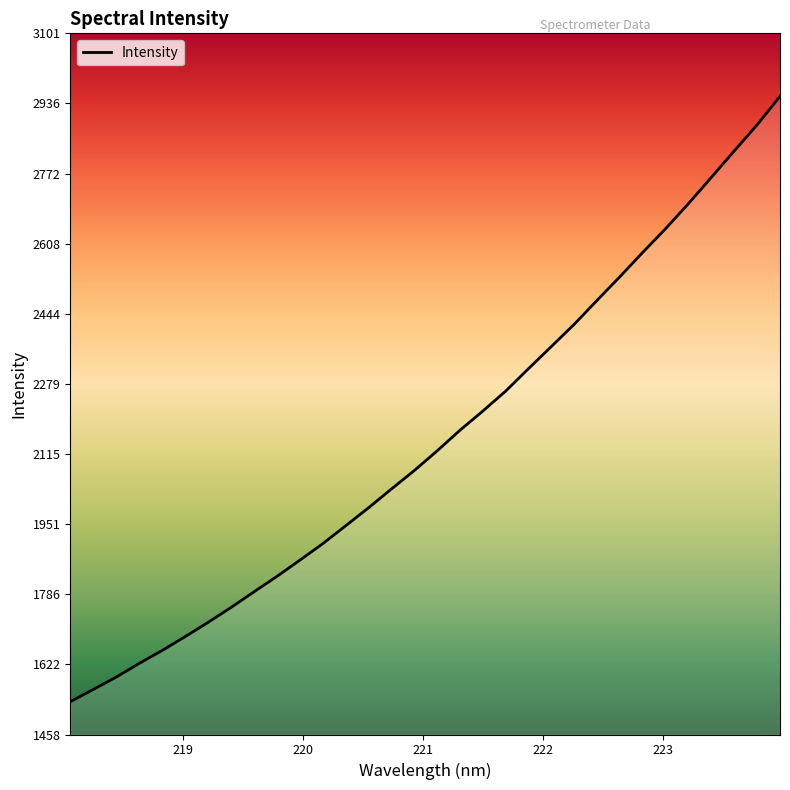

What is the minimum value shown in the chart?

1534.6